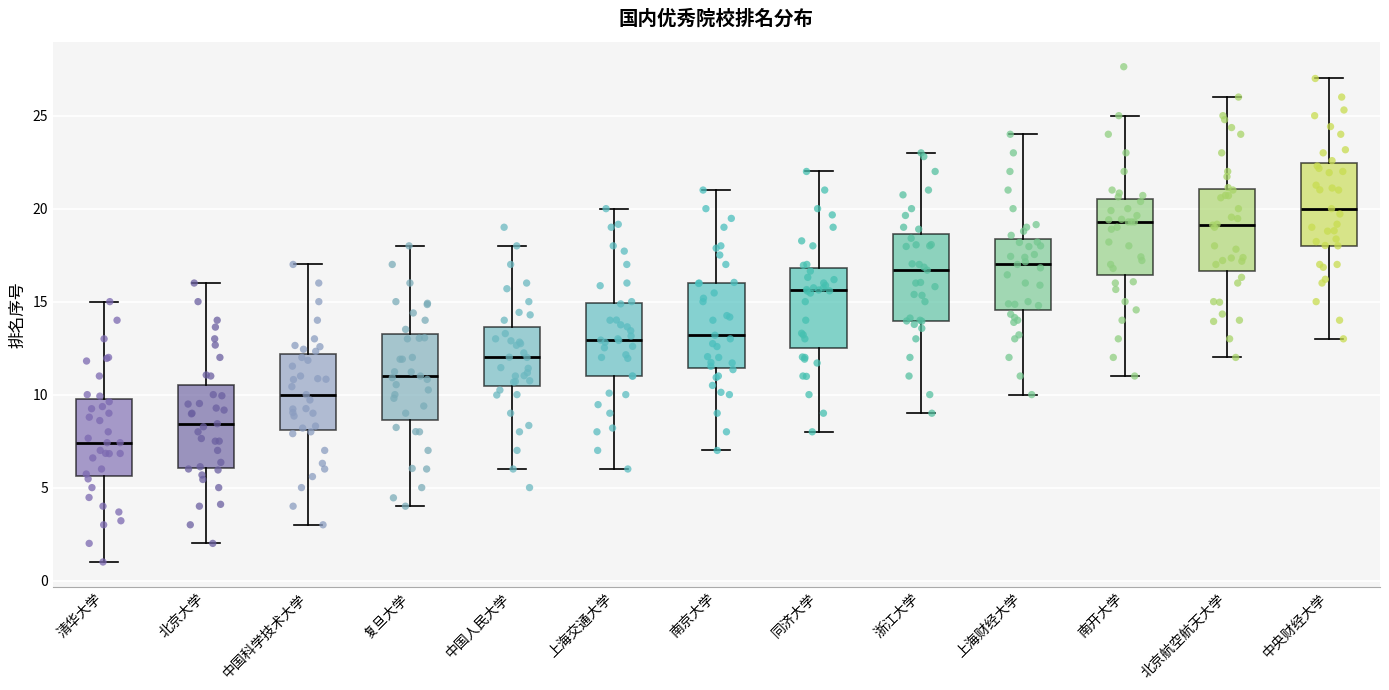

Which box has the highest median line?

中央财经大学